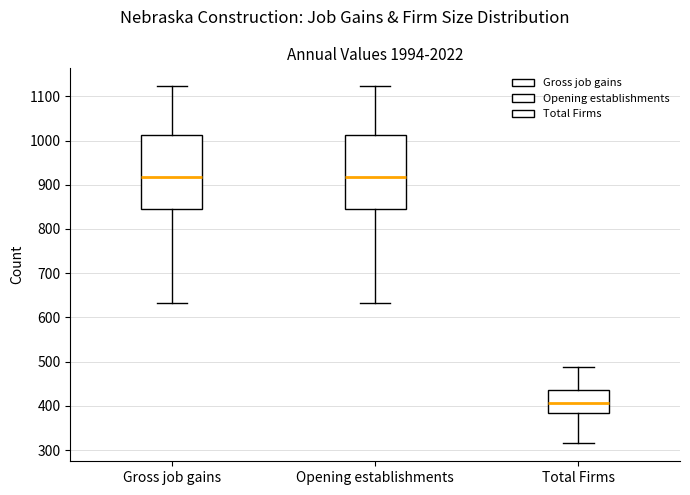

Reading left to right, transcribe this box plot: for each box, give where its median line is, the range the box spans, and where its two whiskers end, as read against the y-axis. The values are not printed on the chart, so give them approximately, as read against the axis.

Gross job gains: median 920, box 850 to 1010, whiskers 630 to 1120
Opening establishments: median 920, box 850 to 1010, whiskers 630 to 1120
Total Firms: median 410, box 380 to 440, whiskers 320 to 490